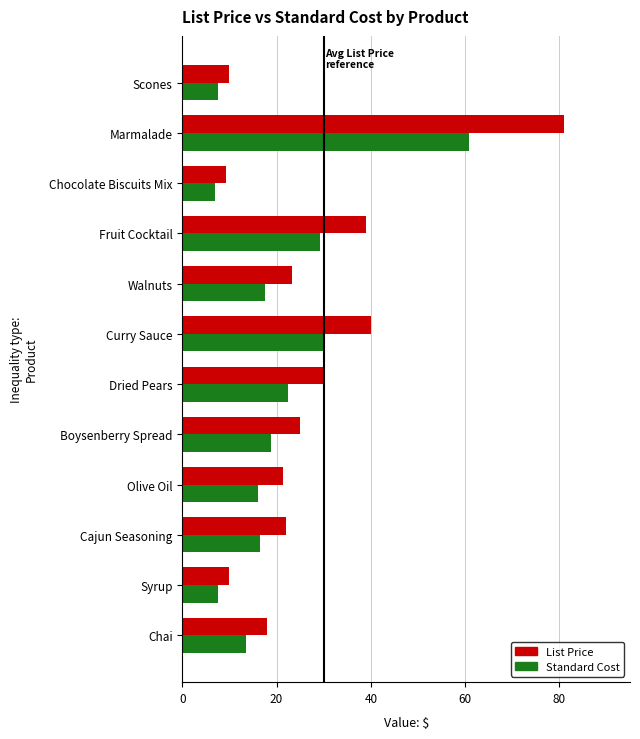

The List Price series shows 39.0 at Boysenberry Spread. True or false?

False